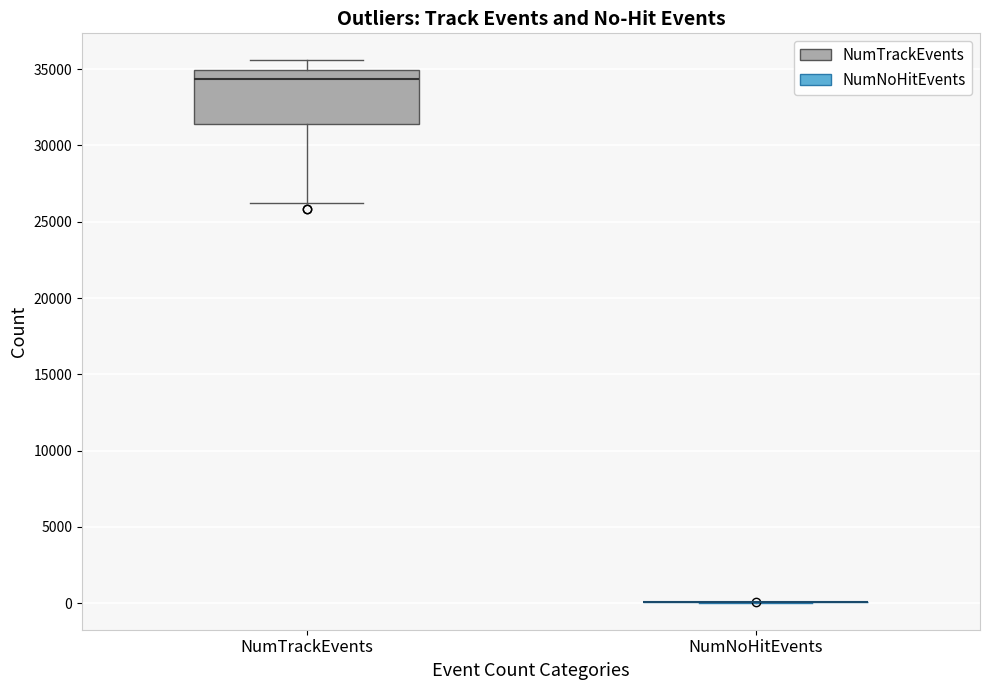

Which box is the tallest, from its lower edge to its upper edge?

NumTrackEvents